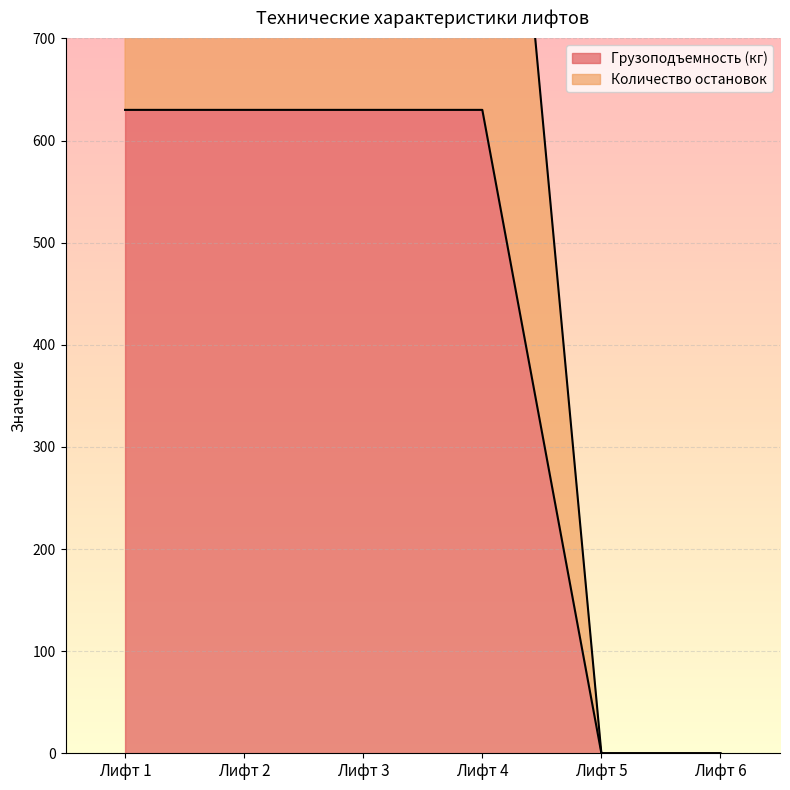

What is the sum of all Грузоподъемность (кг) values?

2520